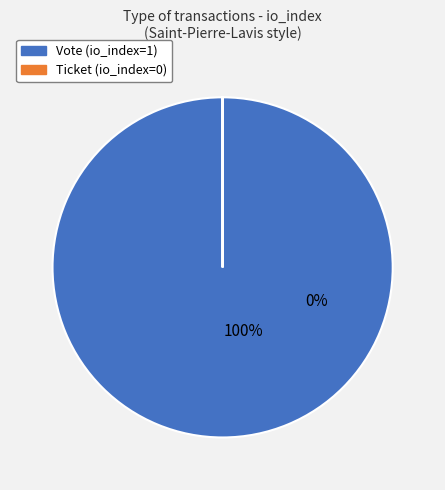

Which slice is the largest?

Vote